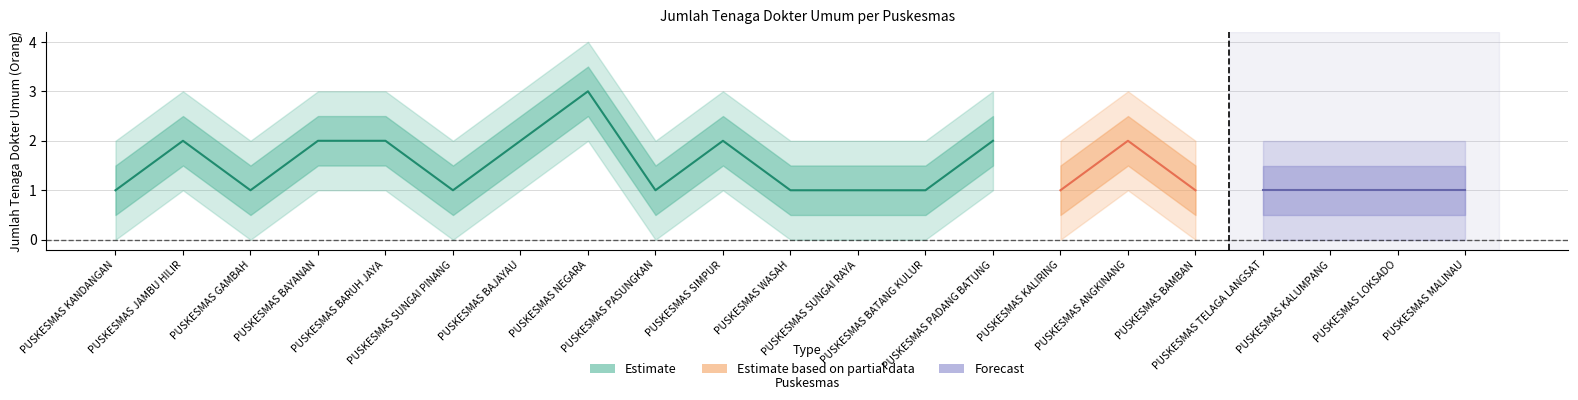

What value does the Estimate based on partial data series have at PUSKESMAS PASUNGKAN?

1